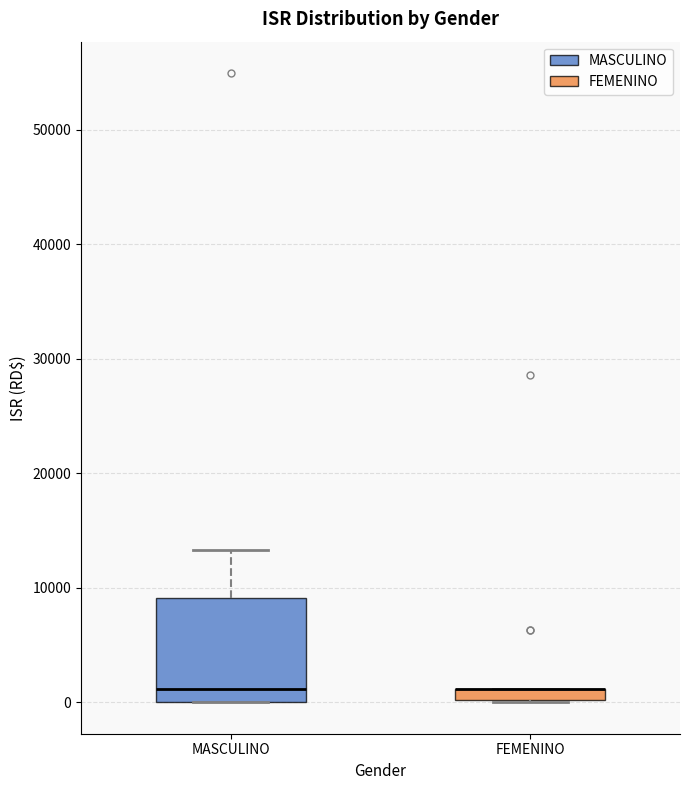

Where is the lower edge of the box for FEMENINO on the y-axis? The values are not printed on the chart, so give them approximately, as read against the axis.

0